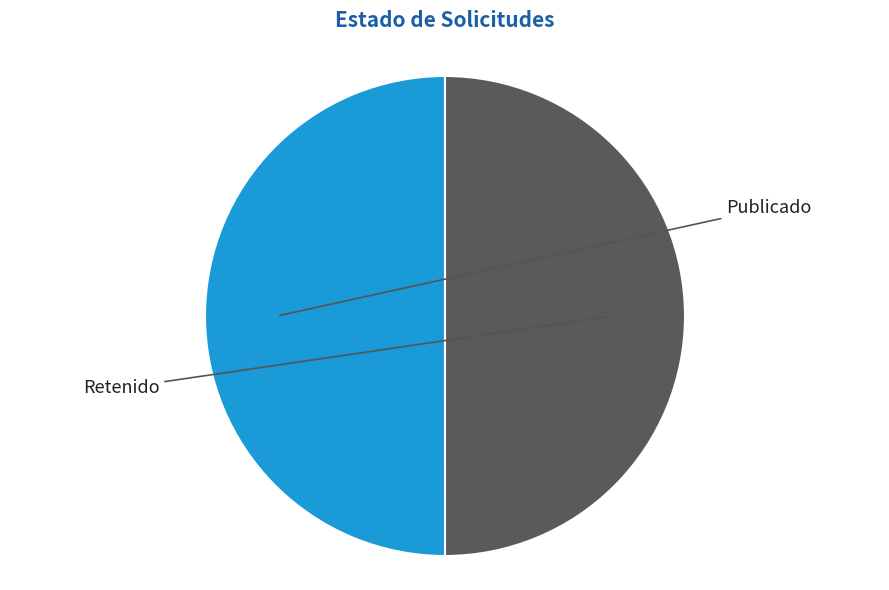

Count the number of slices in the pie.

2